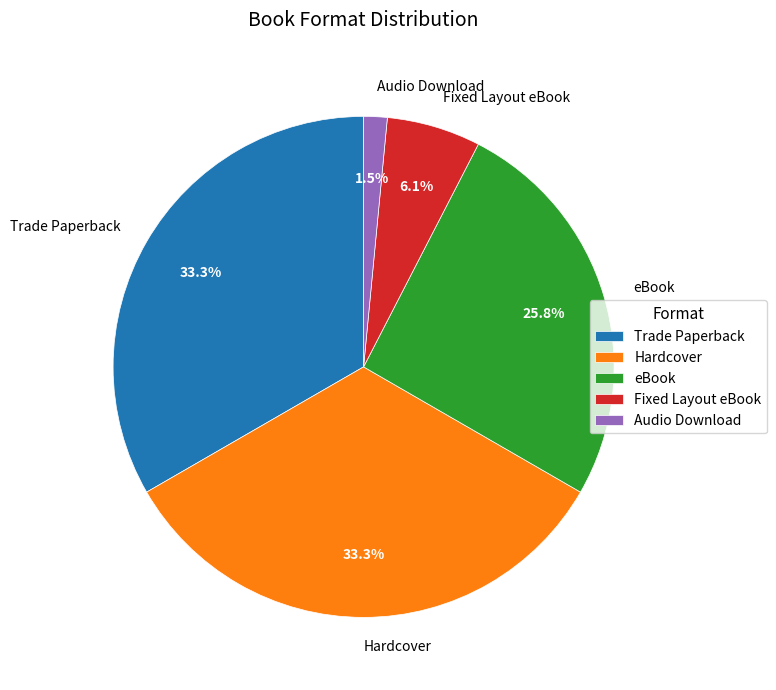

Combined, do eBook and Hardcover account for over 50%?

Yes